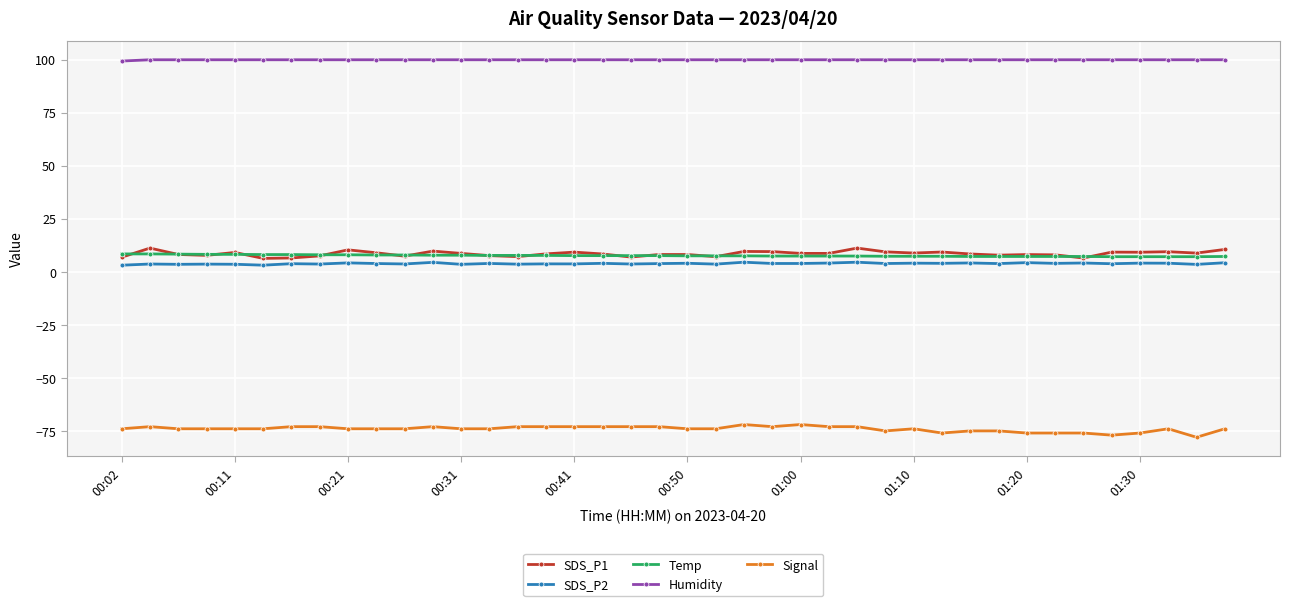

What is the highest value of the Signal series?

-72.0